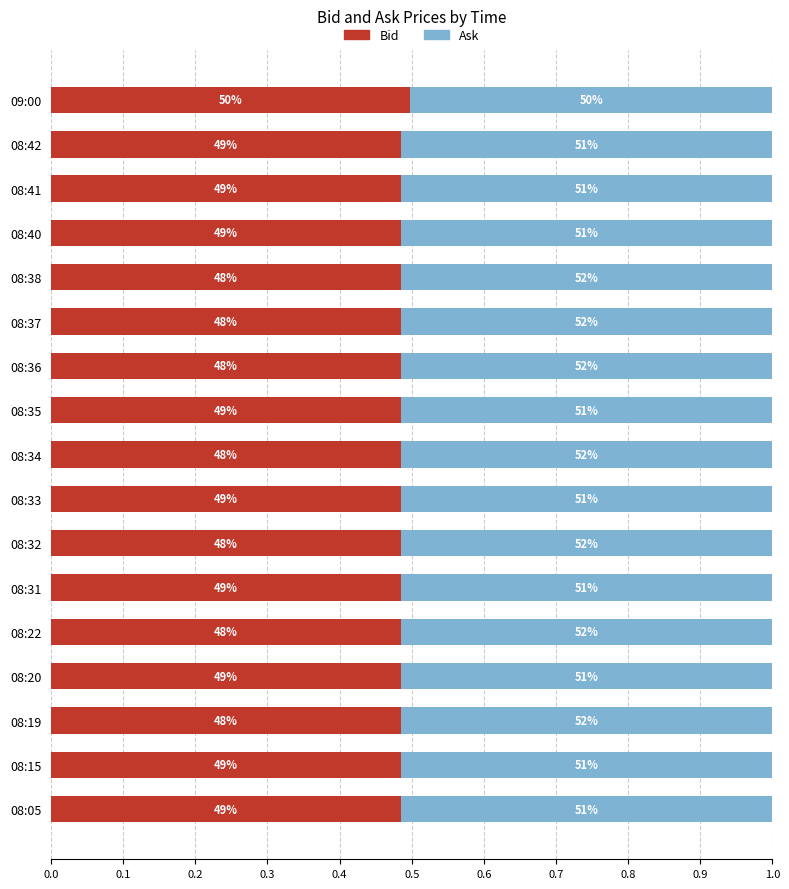

What are all the series names shown in the legend?

Bid, Ask